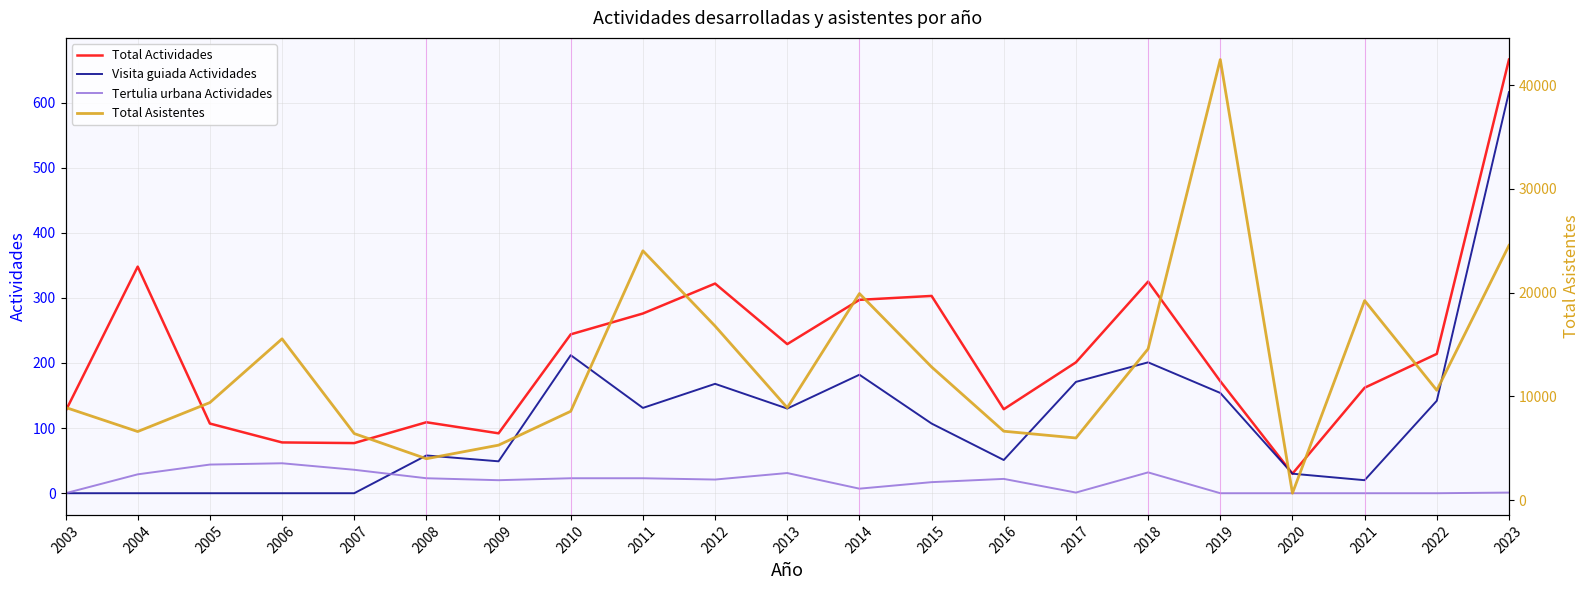

True or false: Tertulia urbana Actividades and Total Actividades cross at least once.

False